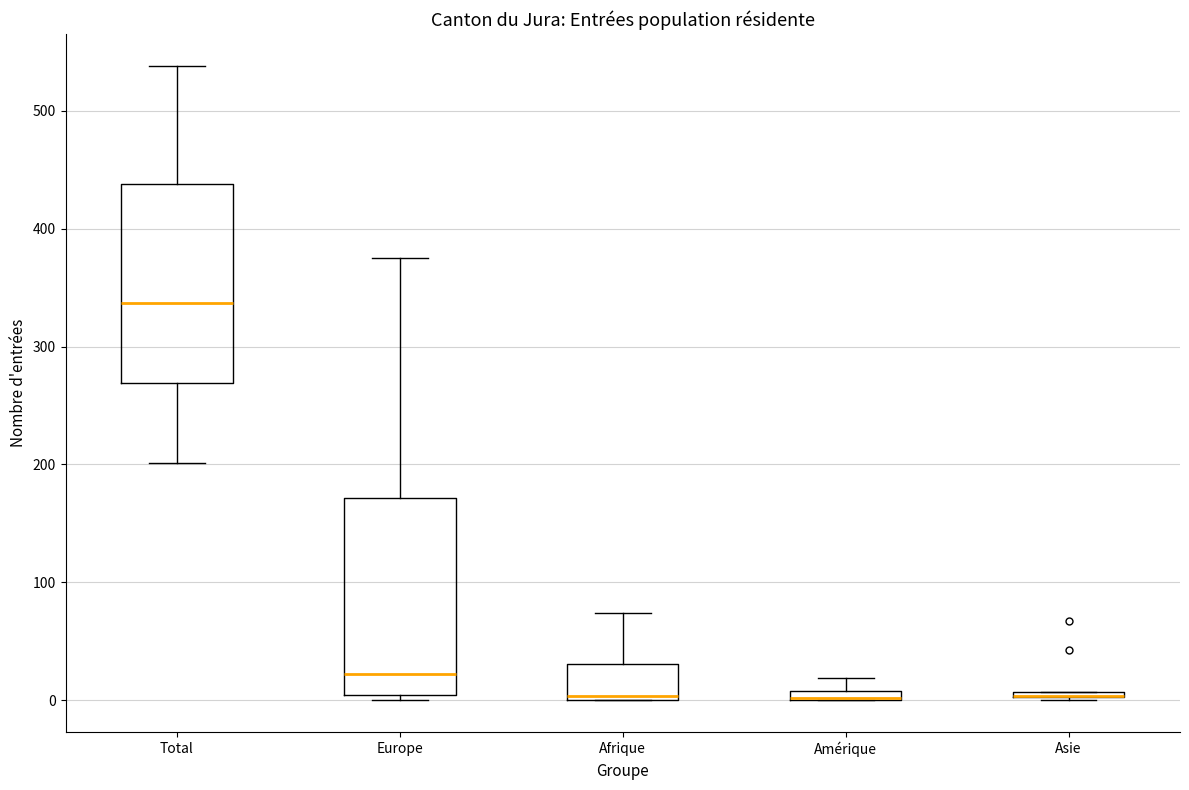

Where is the upper edge of the box for Asie on the y-axis? The values are not printed on the chart, so give them approximately, as read against the axis.

10